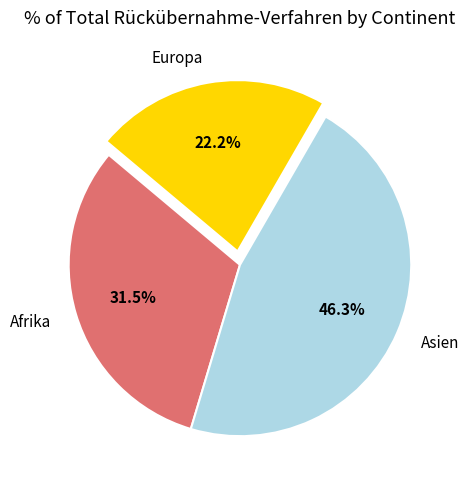

Rank the categories by value from lowest to highest.

Europa, Afrika, Asien